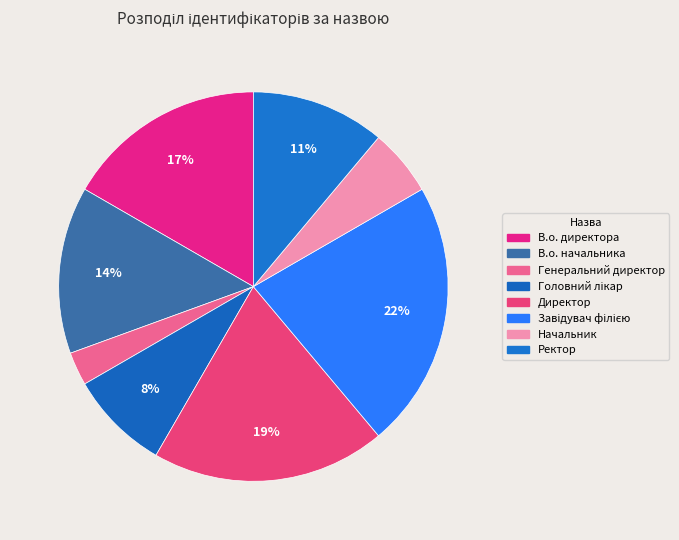

Rank the categories by value from highest to lowest.

Завідувач філією, Директор, В.о. директора, В.о. начальника, Ректор, Головний лікар, Начальник, Генеральний директор